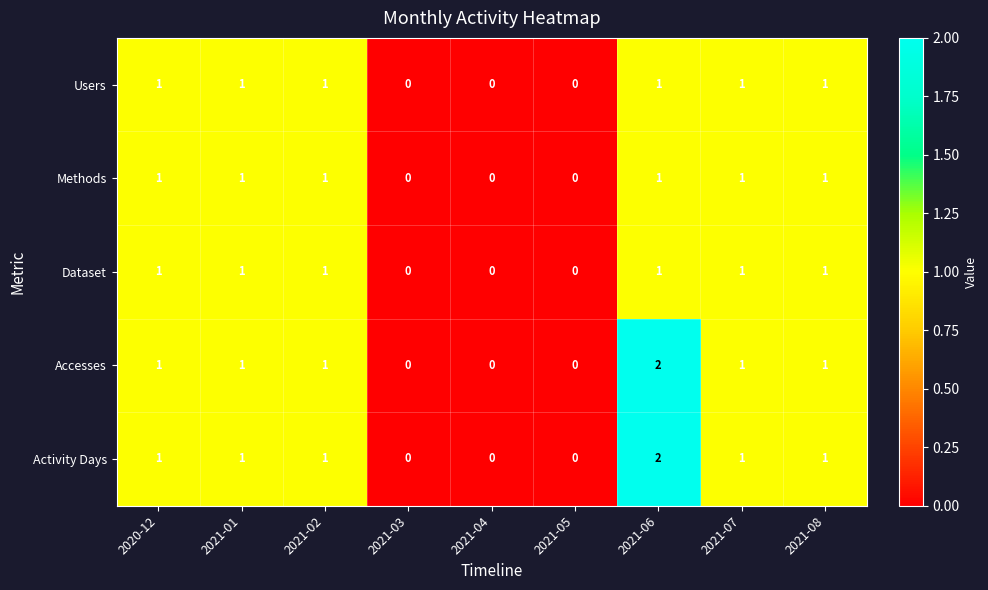

Is it true that Methods equals 1 at 2021-04?

False